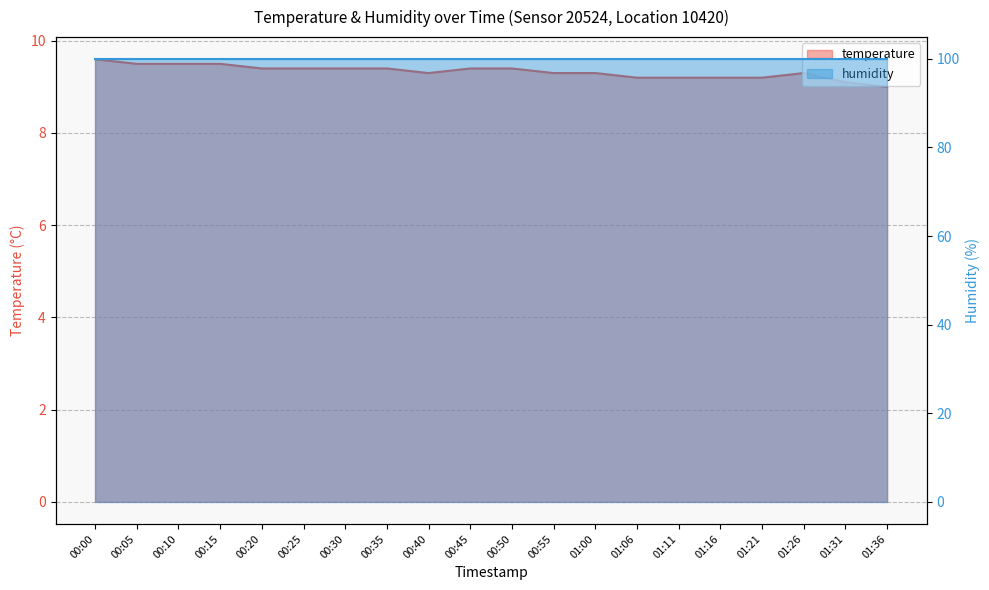

What is the label of the 16th point from the left?

01:16